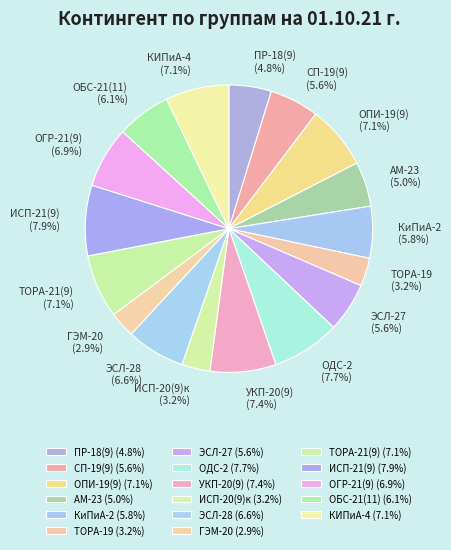

Between КИПиА-4 and ИСП-21(9), which is larger?

ИСП-21(9)